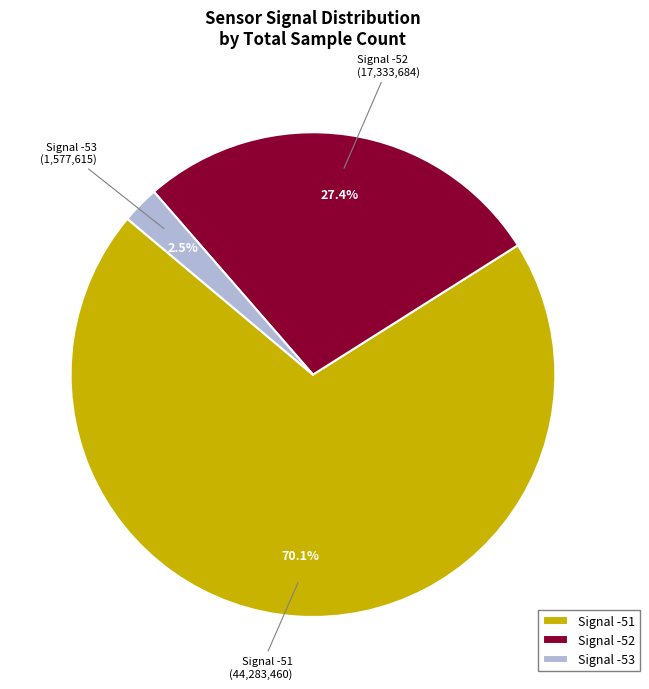

To the nearest percent, what is the difference between the largest and smallest slice percentages?

68%